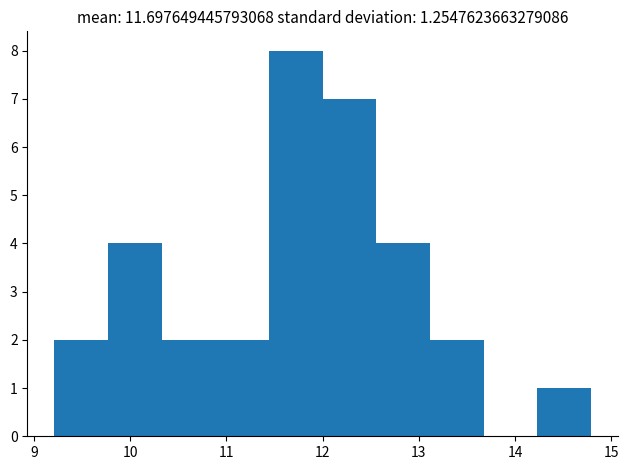

Reading left to right, transcribe this chart: for each bar, give the range it covers on the x-axis and its height. Neither the bar edges nor the heights are printed on the chart, so give them approximately, as read against the axes.

9.2 to 9.8: 2
9.8 to 10.3: 4
10.3 to 10.9: 2
10.9 to 11.4: 2
11.4 to 12.0: 8
12.0 to 12.6: 7
12.6 to 13.1: 4
13.1 to 13.7: 2
13.7 to 14.2: 0
14.2 to 14.8: 1